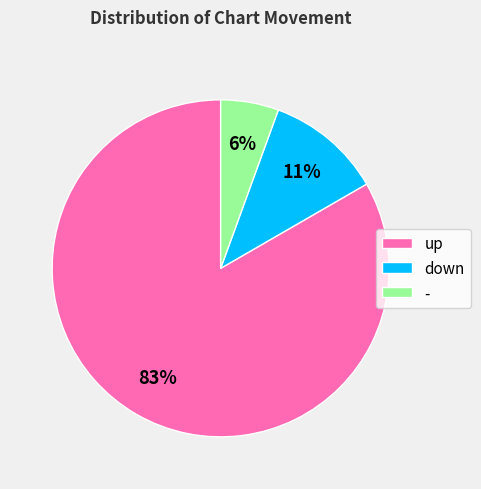

Combined, do up and - account for over 50%?

Yes